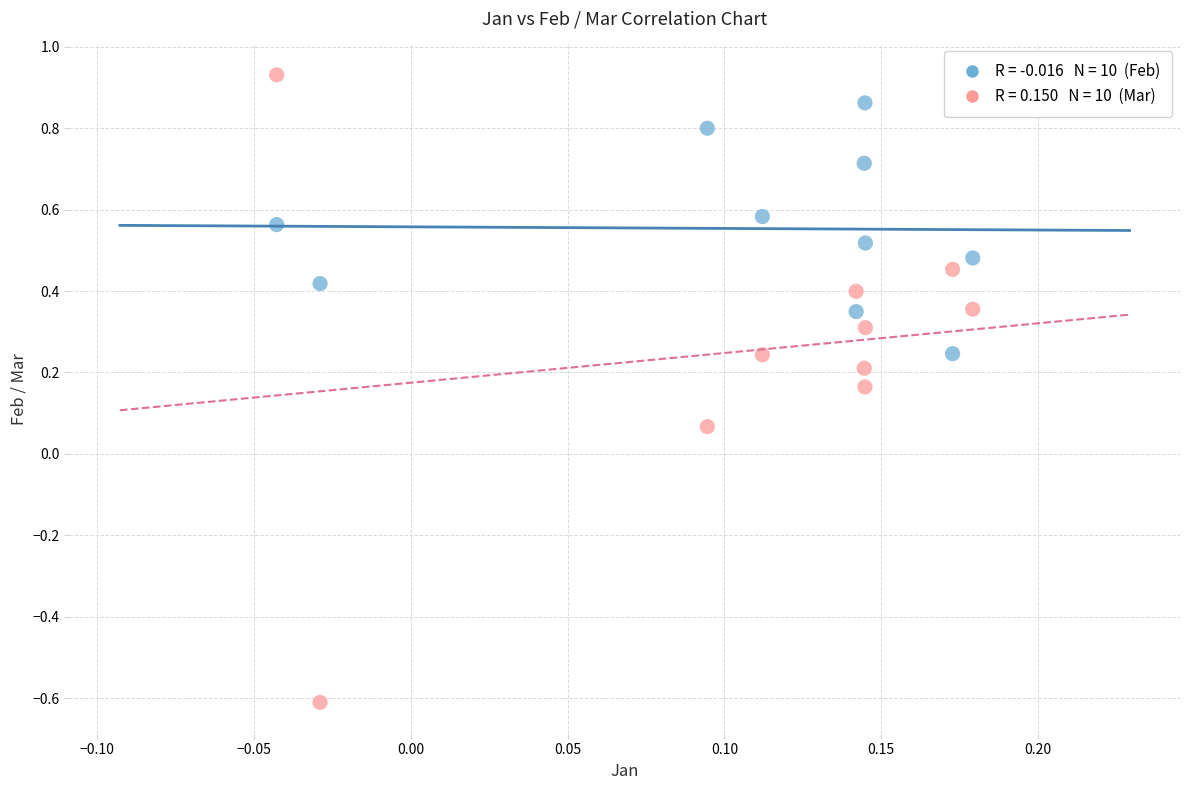

Across all data points, what is the range of Y values (max minus min)?

1.5